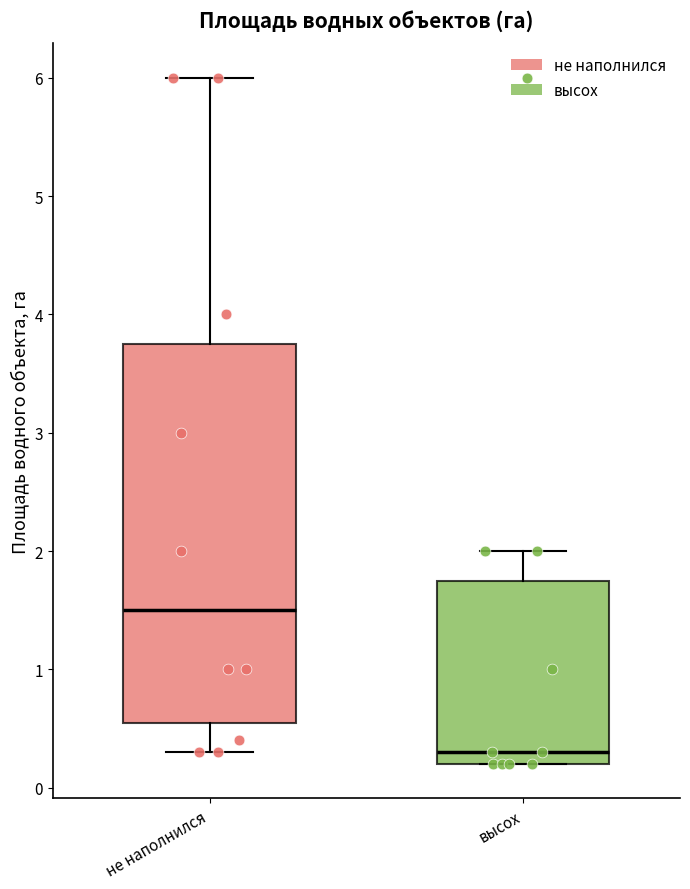

Reading left to right, read every box against the y-axis: the position of its median line, the range the box covers, and the ends of its whiskers. The values are not printed on the chart, so give them approximately, as read against the axis.

не наполнился: median 1.5, box 0.6 to 3.8, whiskers 0.3 to 6.0
высох: median 0.3, box 0.2 to 1.8, whiskers 0.2 to 2.0